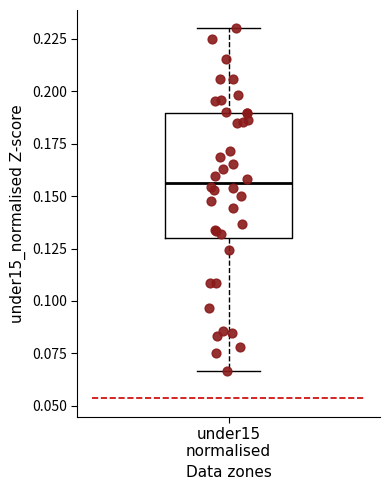

Transcribe this box plot: give where the median line is, the range the box spans, and where the two whiskers end, as read against the y-axis. The values are not printed on the chart, so give them approximately, as read against the axis.

median 0.155, box 0.130 to 0.190, whiskers 0.065 to 0.230